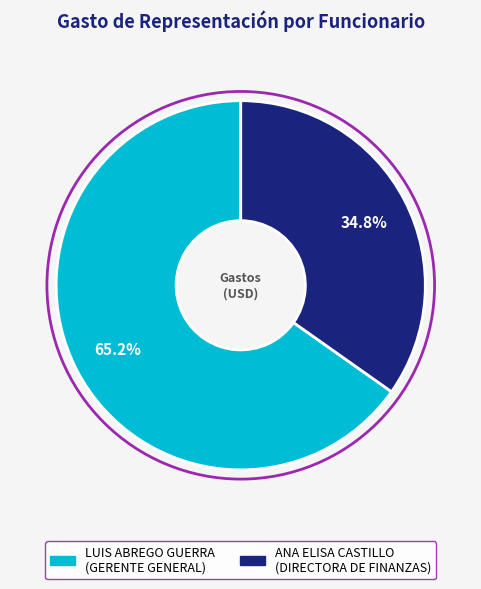

Does LUIS ABREGO GUERRA account for over 50% of the chart?

Yes